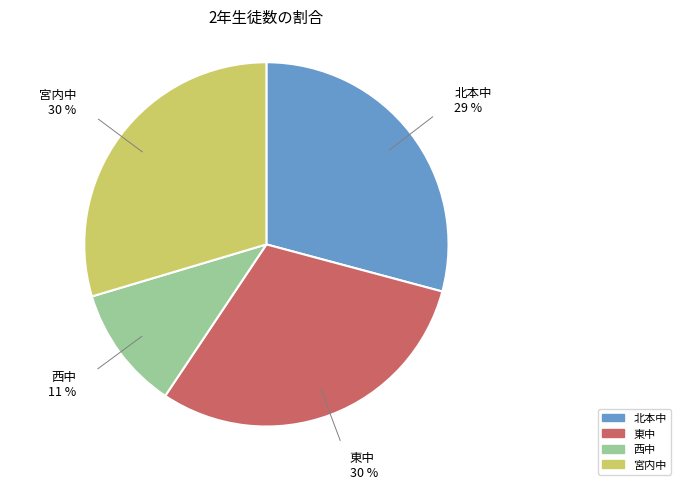

Does 宮内中 account for over 50% of the chart?

No